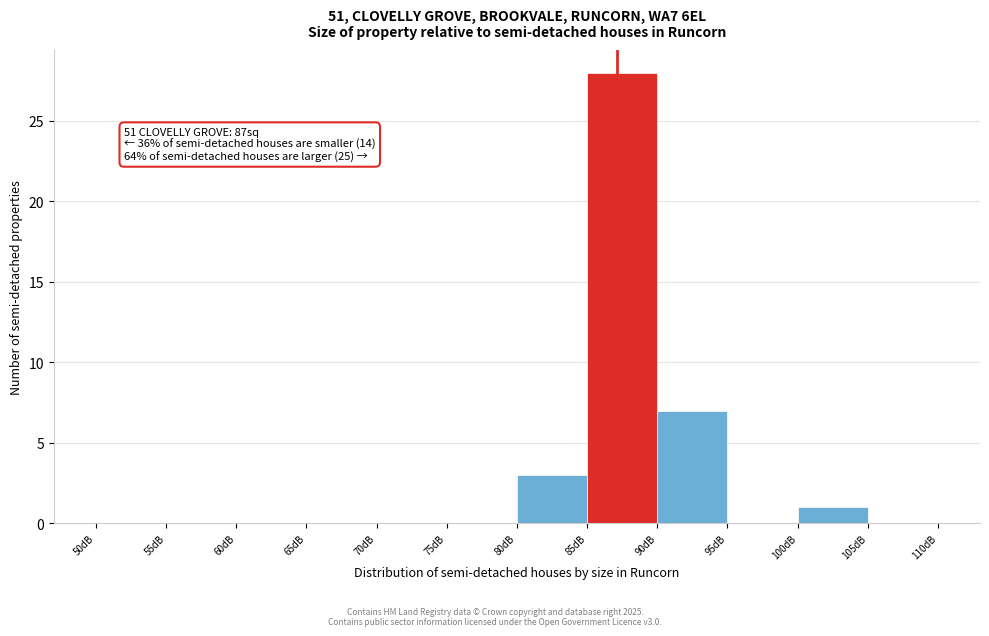

Over which range of the x-axis is the bar tallest?

85 to 90